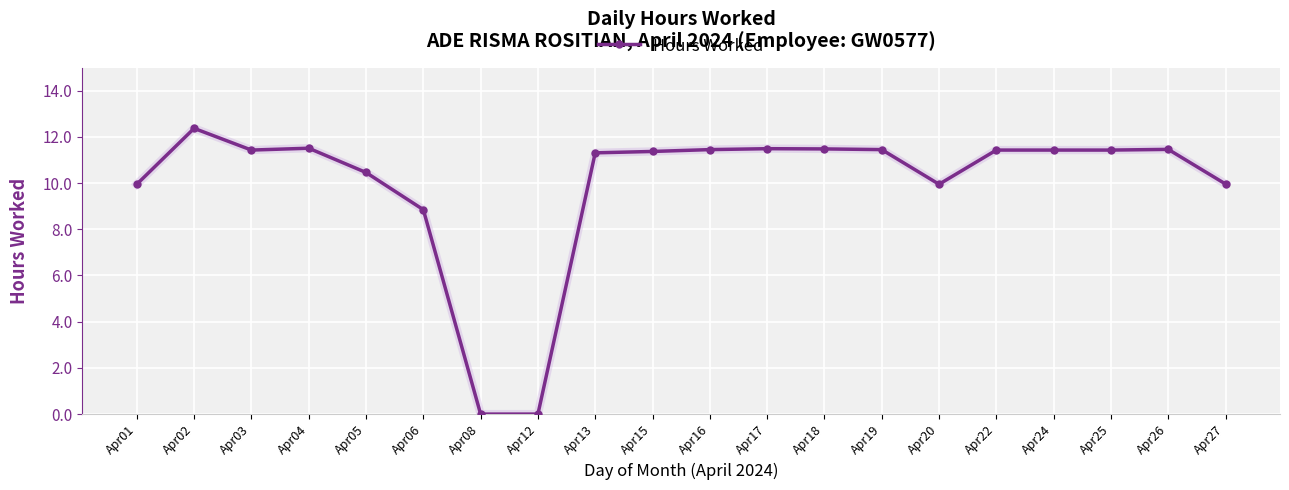

At which label does the data first exceed 11?

Apr02